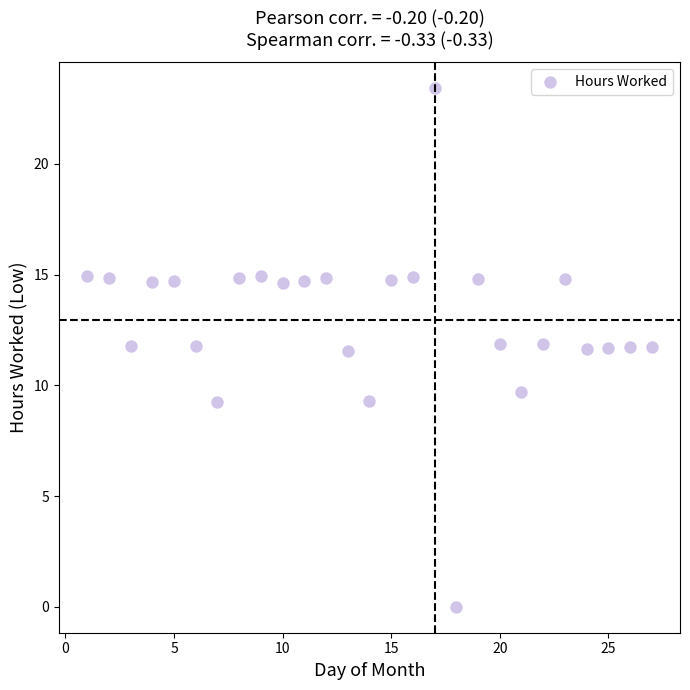

What is the range of Y values (max minus min)?

23.4